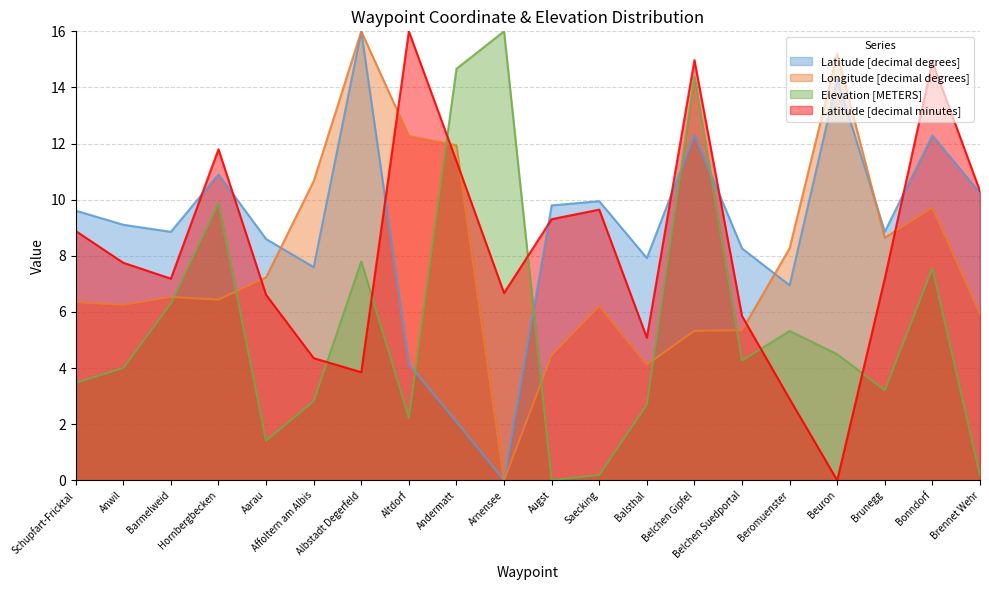

What is the label of the 20th point from the right?

Schupfart-Fricktal